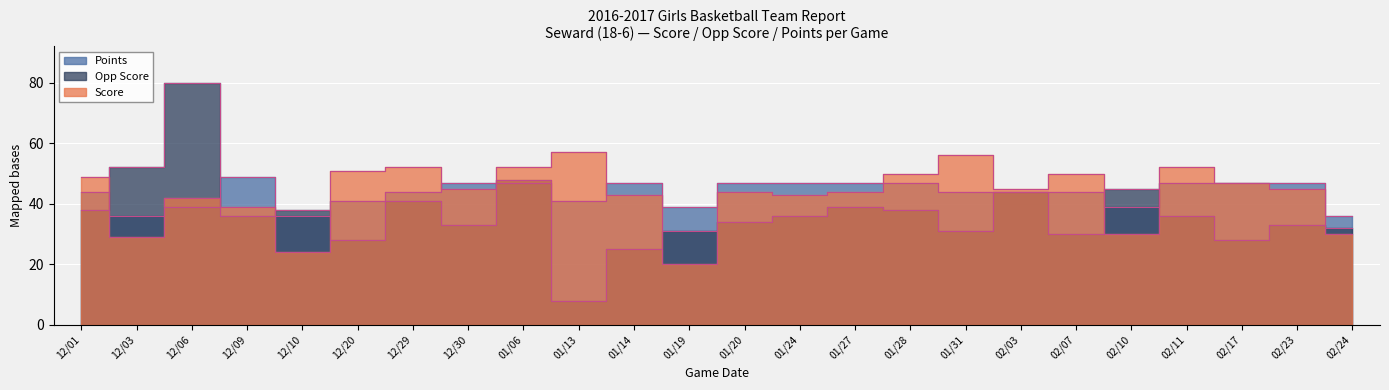

At which category does the chart reach its minimum across all series?

01/13